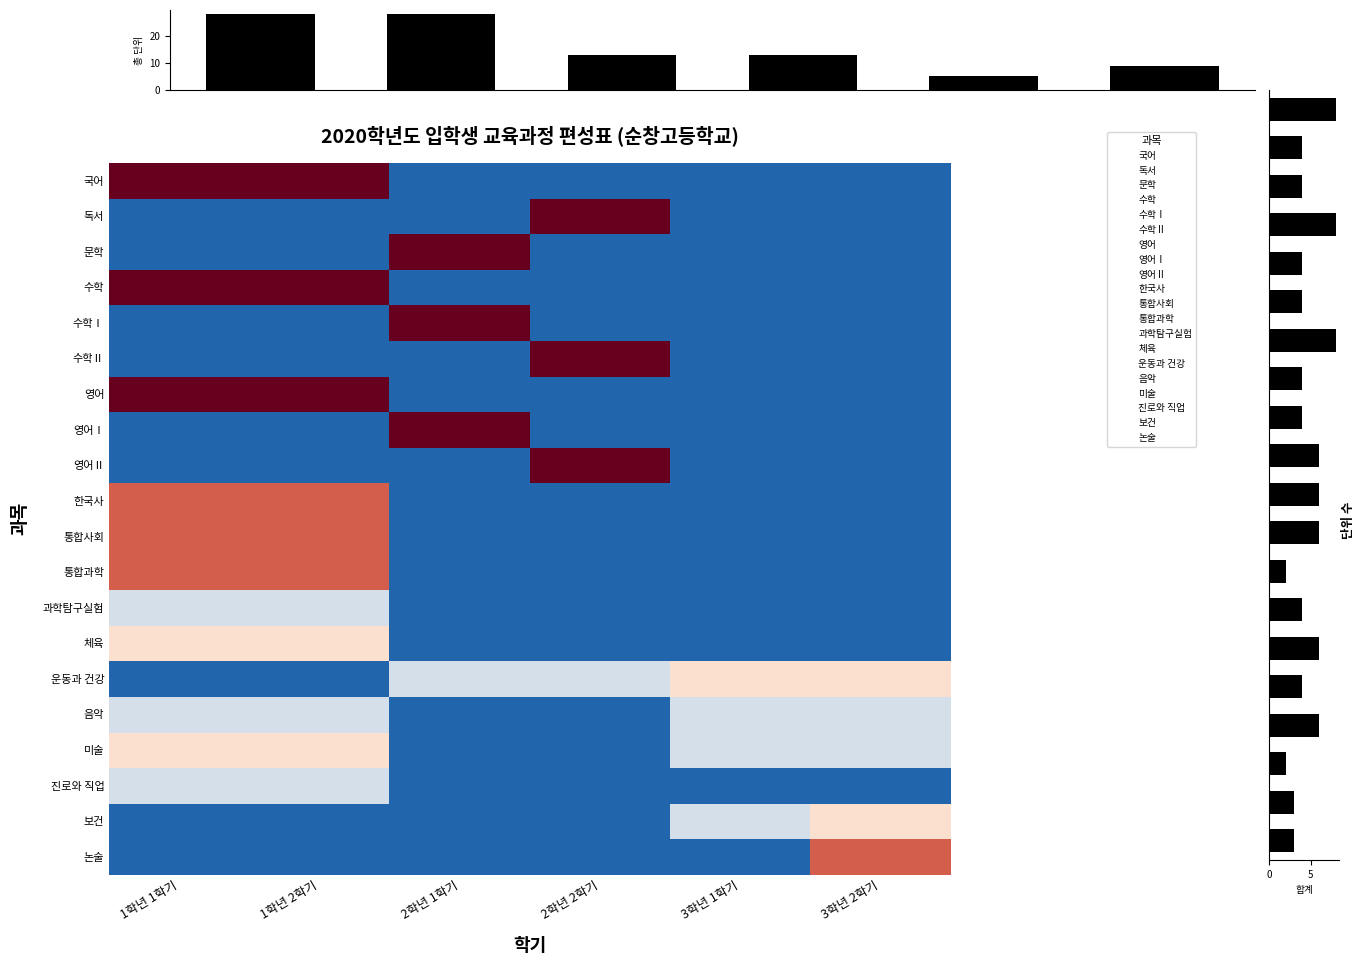

Count the number of categories in the chart.

6